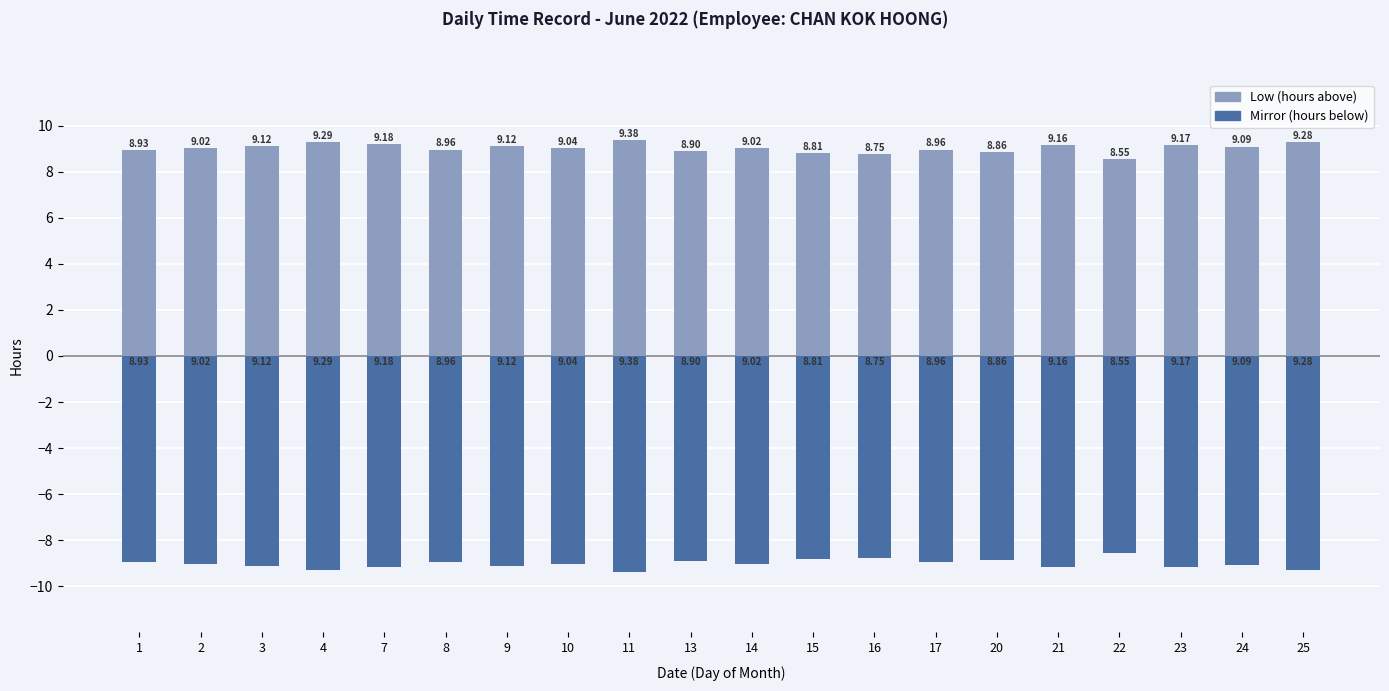

What is the greatest value displayed?

9.4